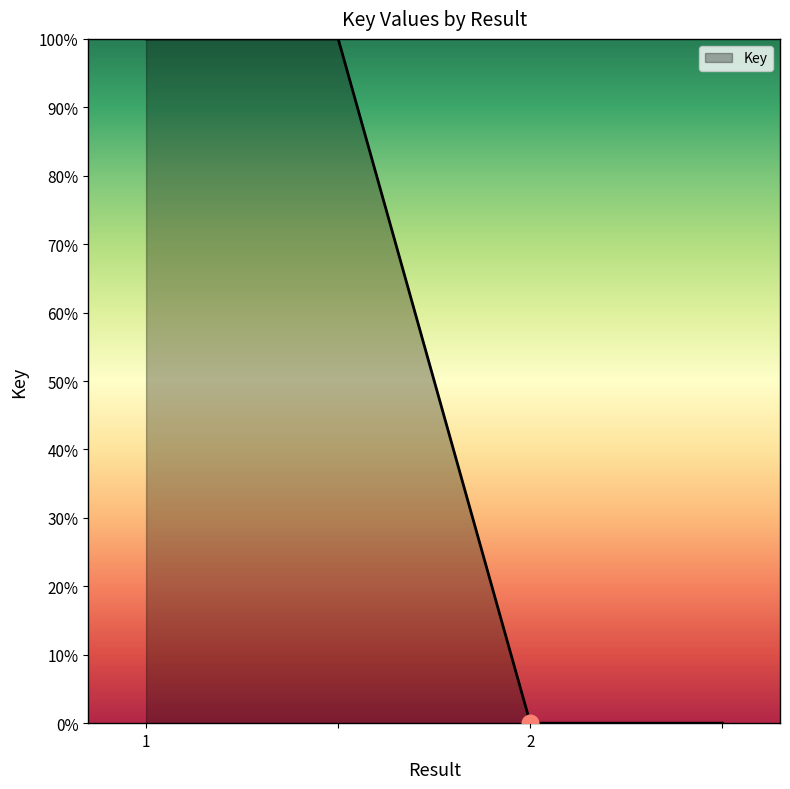

What is the greatest value displayed?

100